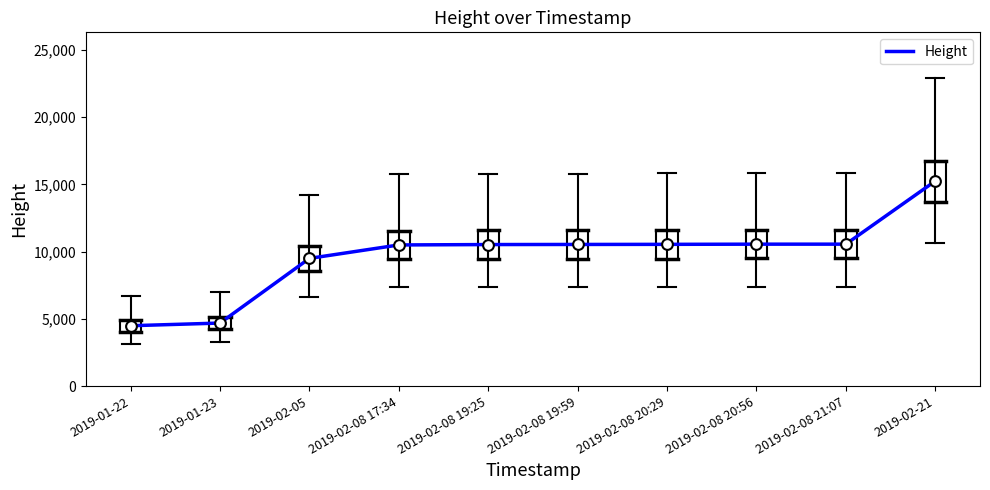

What is the change in value from 2019-01-23 to 2019-02-08 21:07?

+5867